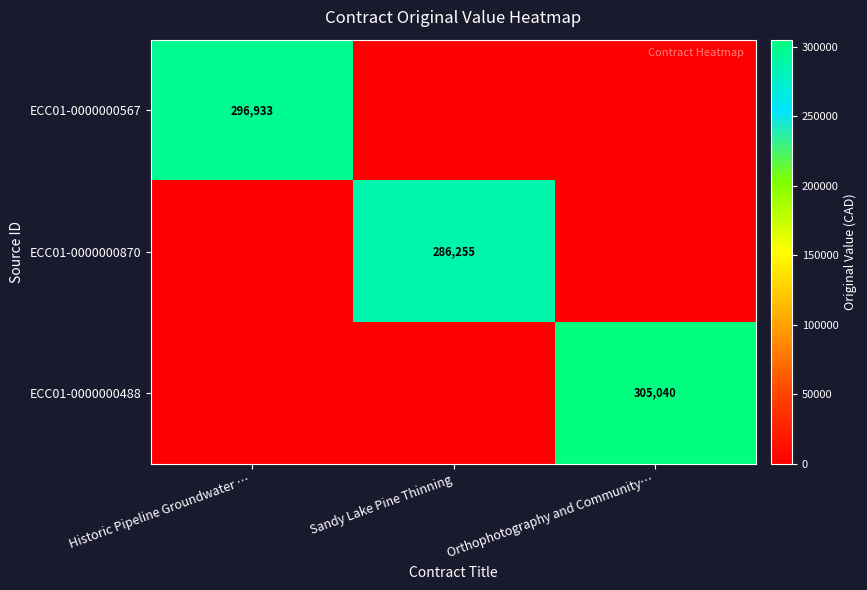

The value of ECC01-0000000870 at Sandy Lake Pine Thinning is 63192. True or false?

False